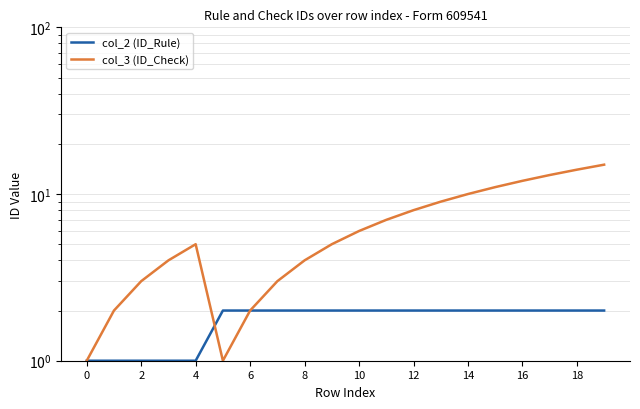

Is it true that col_3 (ID_Check) equals 4 at 16?

False